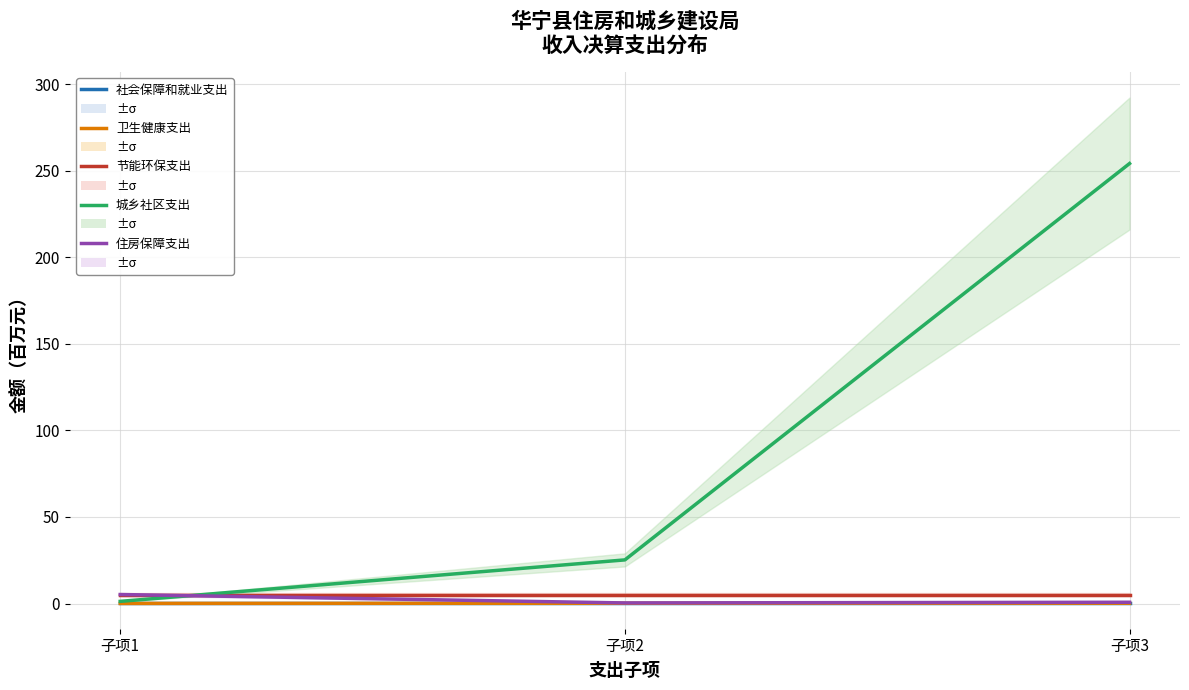

Reading right to left, transcribe all the data shown in this chart.

社会保障和就业支出: 0.5	0.5	0.5
卫生健康支出: 0.2	0.2	0.1
节能环保支出: 5.1	5.1	5.1
城乡社区支出: 254.1	25.2	1.3
住房保障支出: 0.7	0.3	5.2